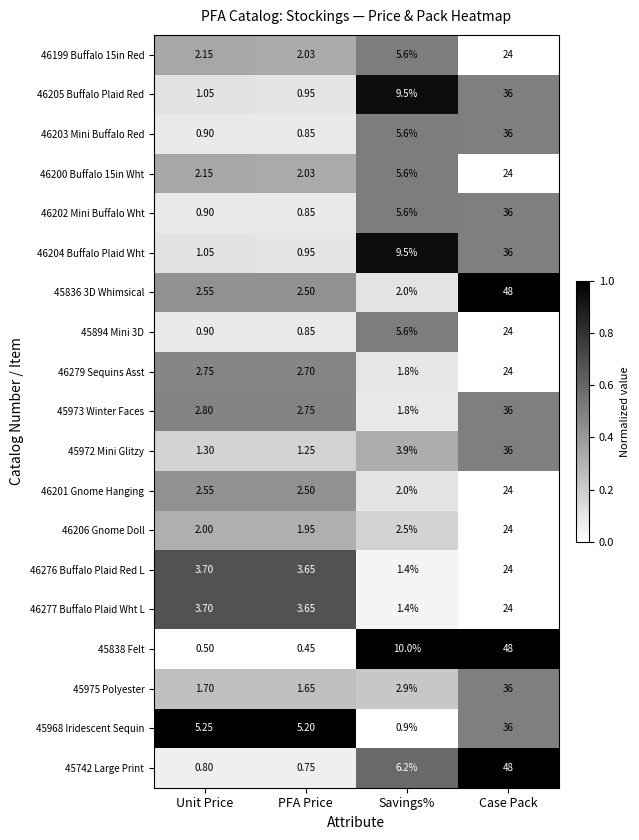

Between Unit Price and Savings%, which series saw the biggest shift?

45838 Felt